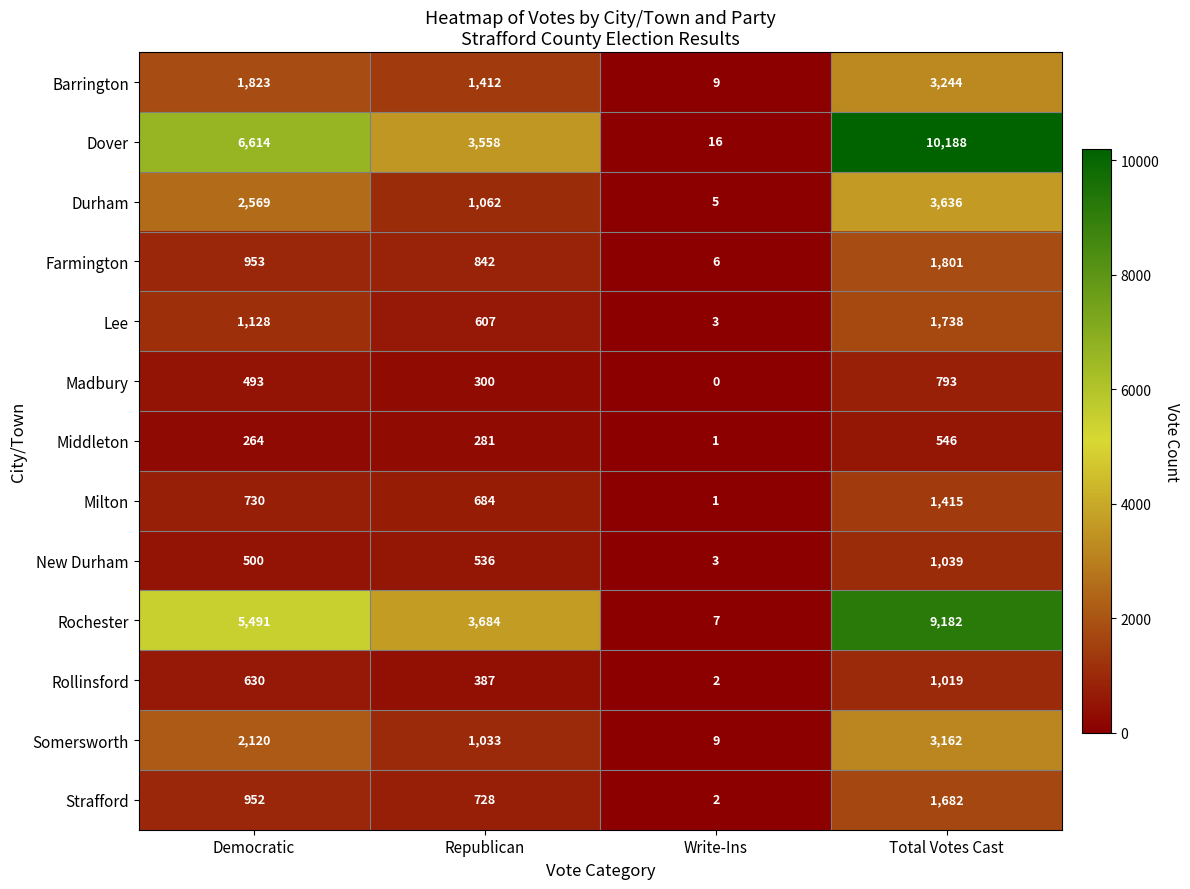

Is the value of Lee at Write-Ins greater than the value of Barrington at Write-Ins?

No